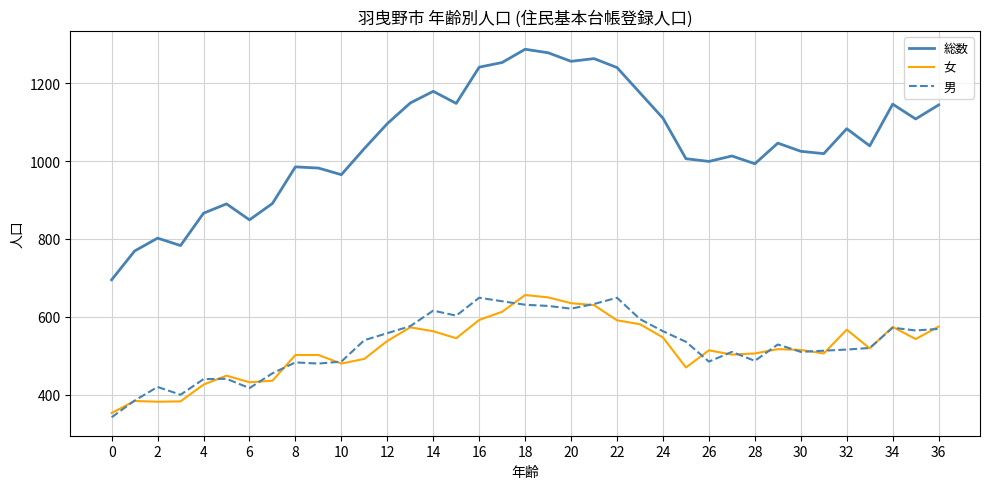

Which series has the largest total across all categories?

総数